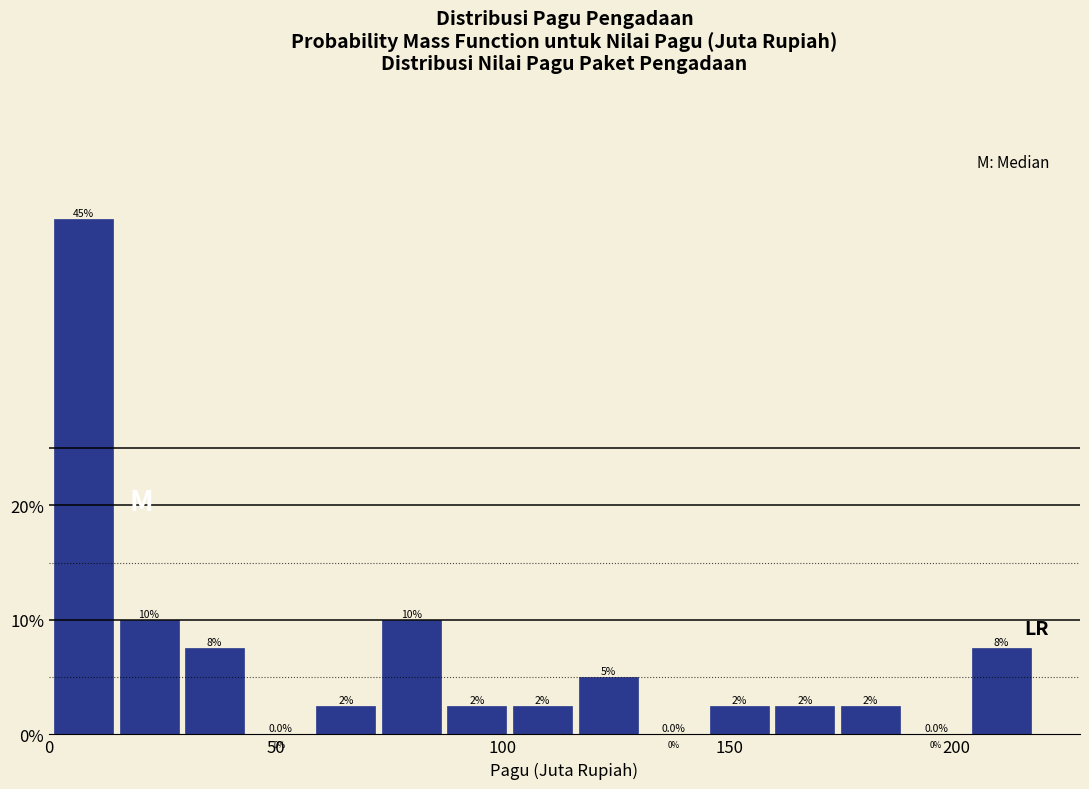

Around what value on the x-axis is the tallest bar? Give the approximate position of its centre, as read against the axis.

10